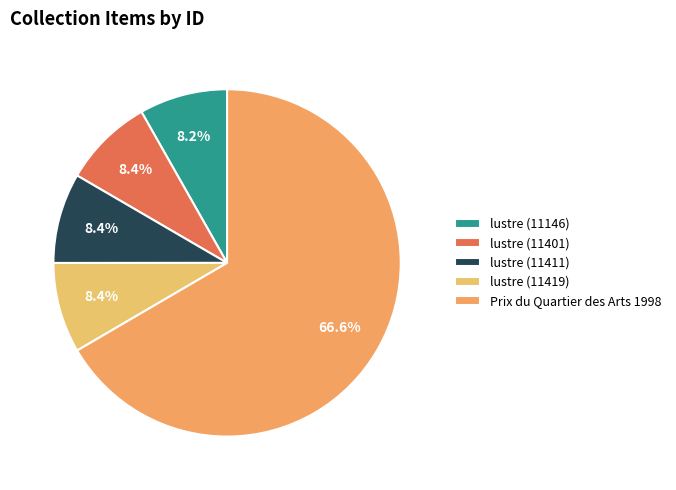

True or false: lustre (11146) accounts for 8% of the total.

True